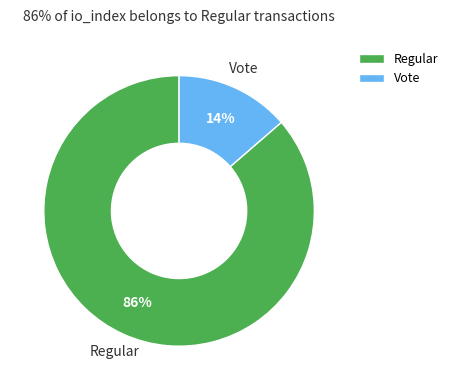

Is Regular the majority of the pie?

Yes